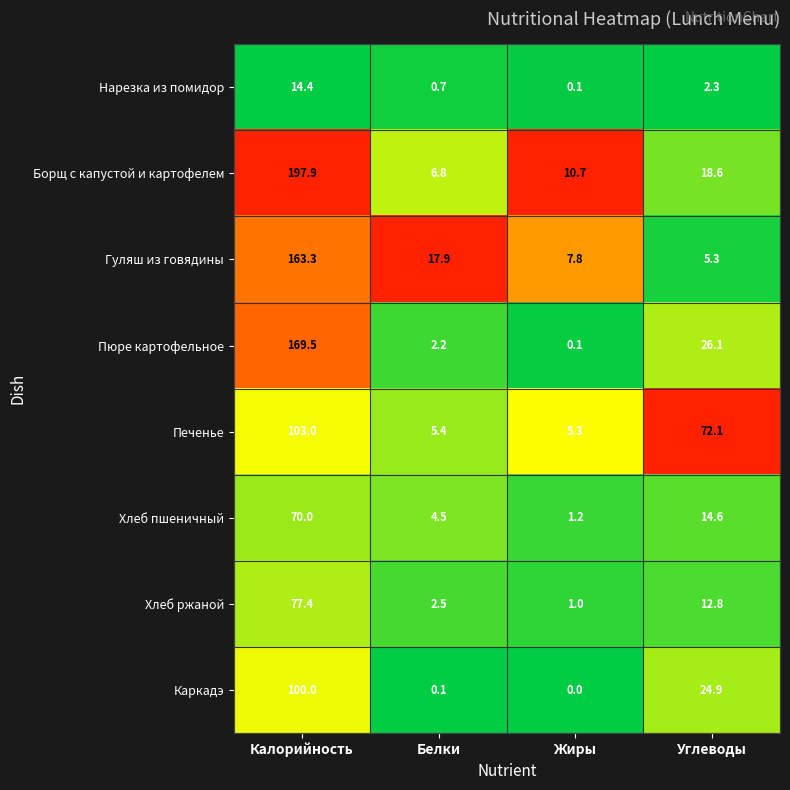

True or false: Хлеб пшеничный has a value of 1.2 at Жиры.

True